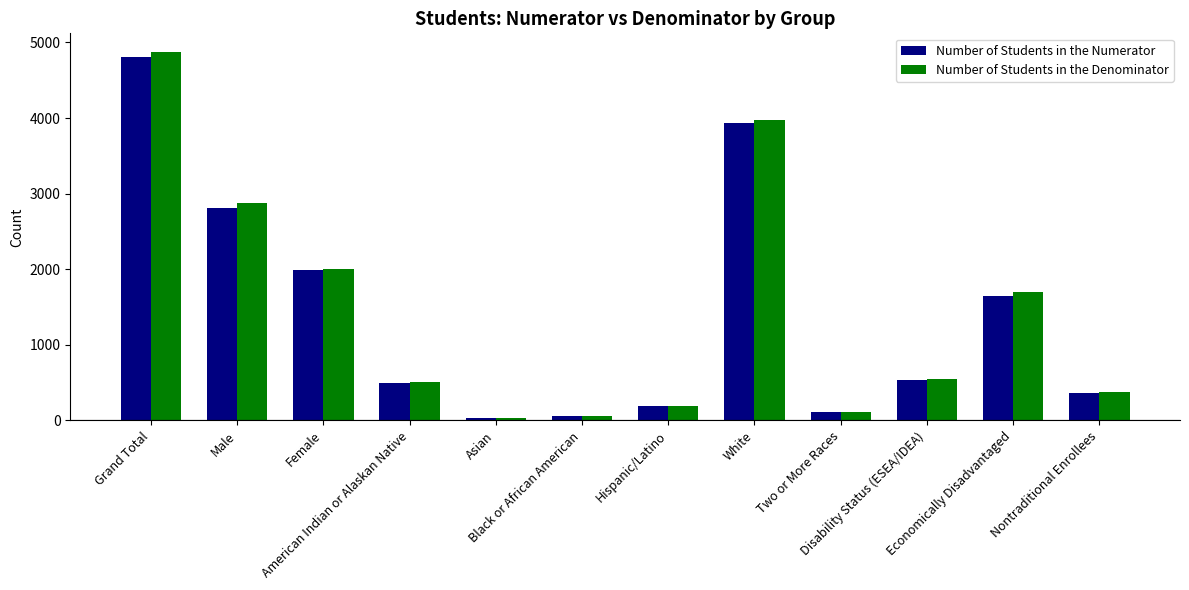

What is the sum of all Number of Students in the Denominator values?

17235